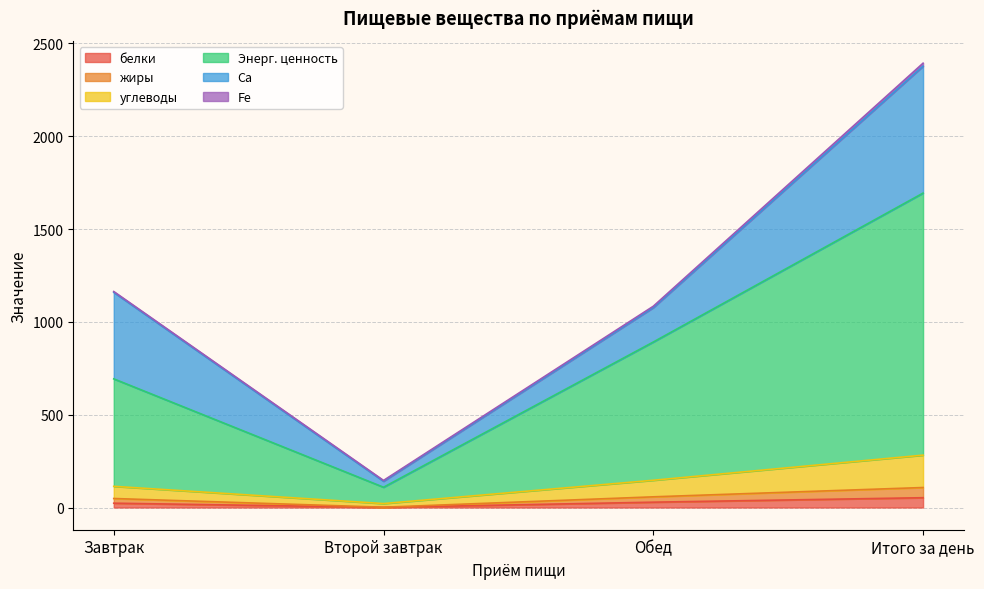

What is the maximum value for белки?

52.8